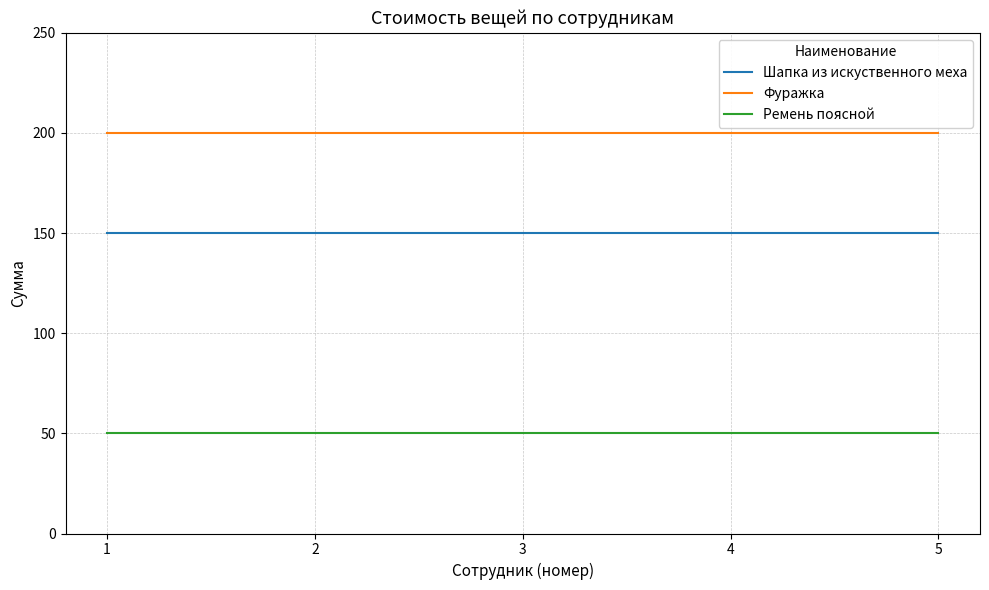

True or false: Фуражка and Ремень поясной cross at least once.

False